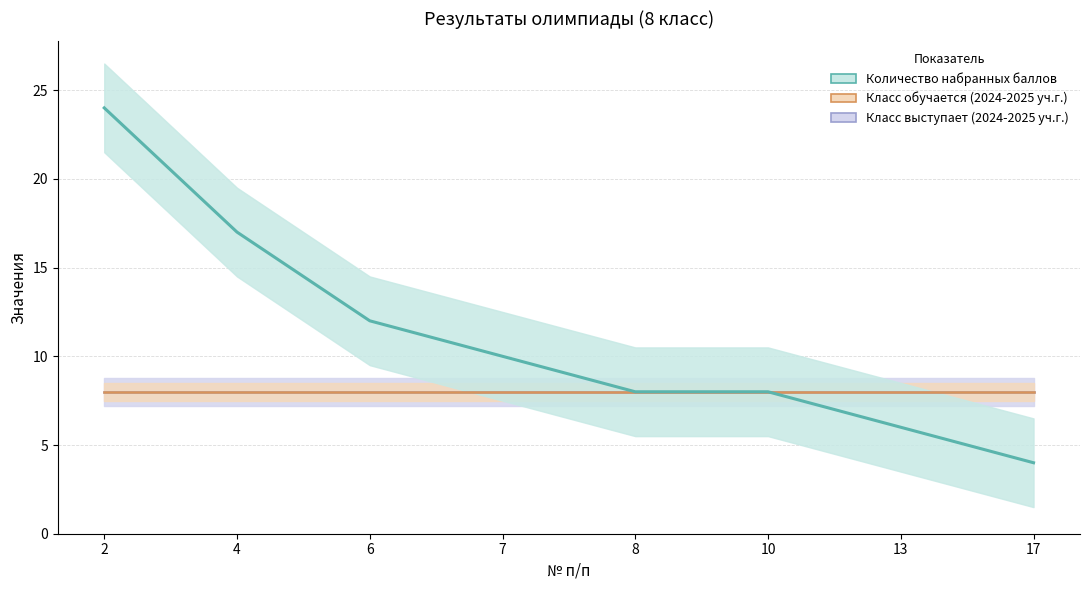

Reading right to left, list all the values displayed in this chart.

Количество набранных баллов: 17=4	13=6	10=8	8=8	7=10	6=12	4=17	2=24
Класс обучается (2024-2025 уч.г.): 17=8	13=8	10=8	8=8	7=8	6=8	4=8	2=8
Класс выступает (2024-2025 уч.г.): 17=8	13=8	10=8	8=8	7=8	6=8	4=8	2=8